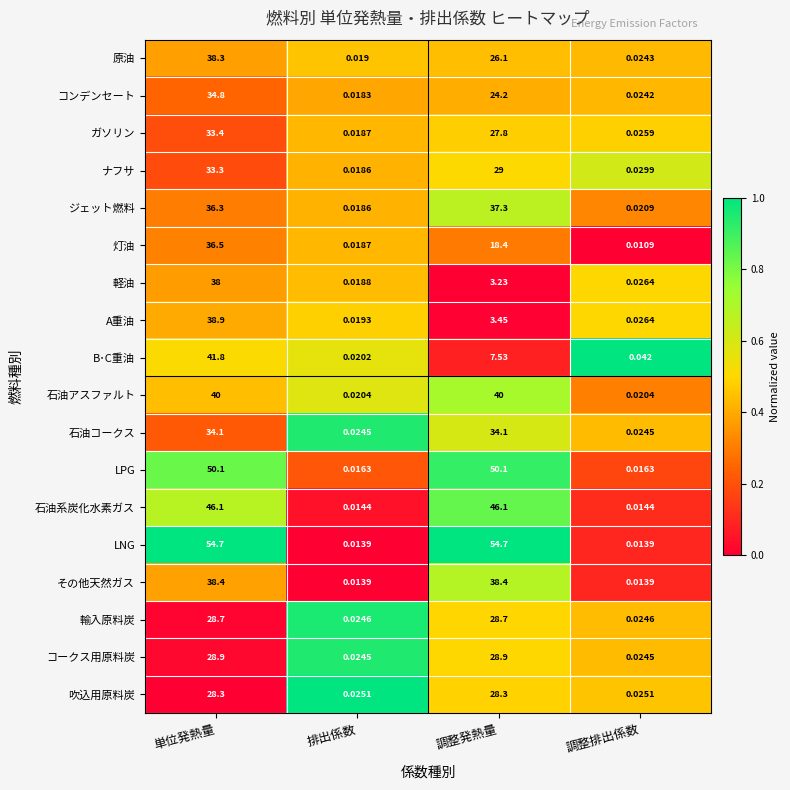

Which series has the largest range (max minus min)?

LNG